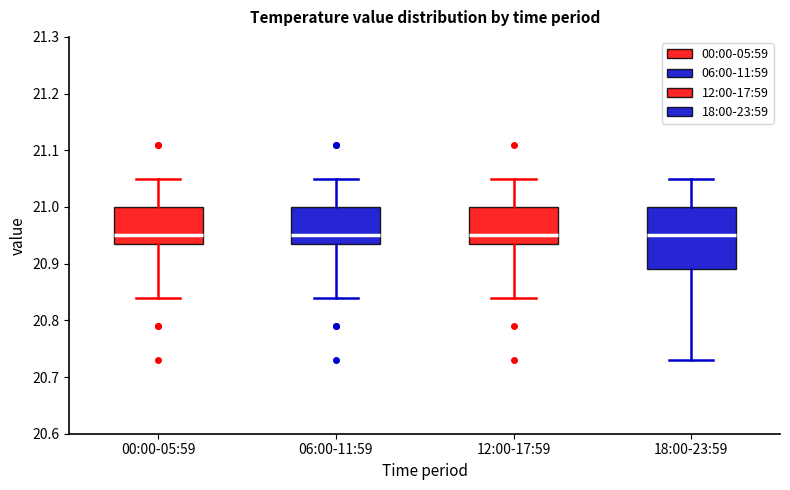

Reading left to right, read every box against the y-axis: the position of its median line, the range the box covers, and the ends of its whiskers. The values are not printed on the chart, so give them approximately, as read against the axis.

00:00-05:59: median 20.95, box 20.94 to 21.00, whiskers 20.84 to 21.05
06:00-11:59: median 20.95, box 20.94 to 21.00, whiskers 20.84 to 21.05
12:00-17:59: median 20.95, box 20.94 to 21.00, whiskers 20.84 to 21.05
18:00-23:59: median 20.95, box 20.89 to 21.00, whiskers 20.73 to 21.05